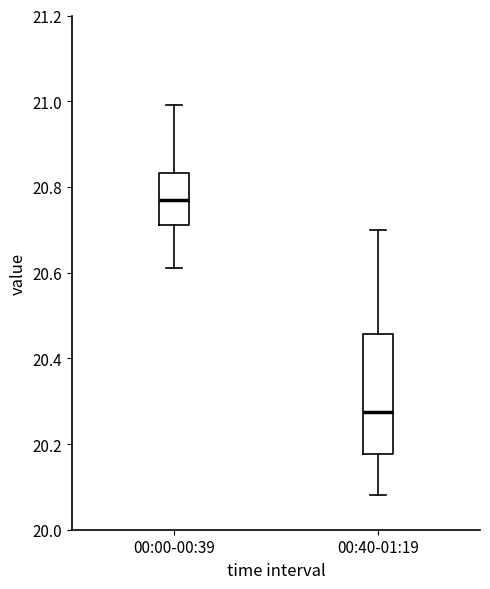

Which box's median line is the highest?

00:00-00:39